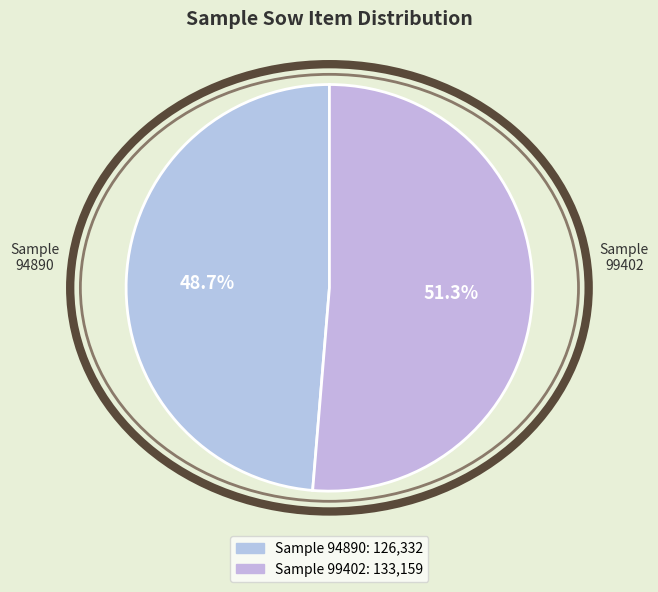

To the nearest percent, what percentage of the pie is Sample 94890?

49%